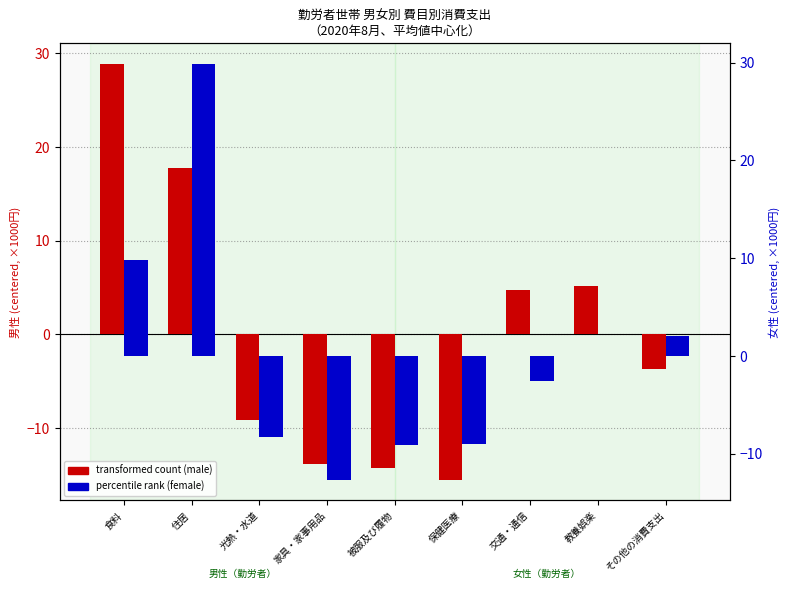

List the labels in order of percentile rank (female) value, smallest first.

家具・家事用品, 被服及び履物, 保健医療, 光熱・水道, 交通・通信, 教養娯楽, その他の消費支出, 食料, 住居